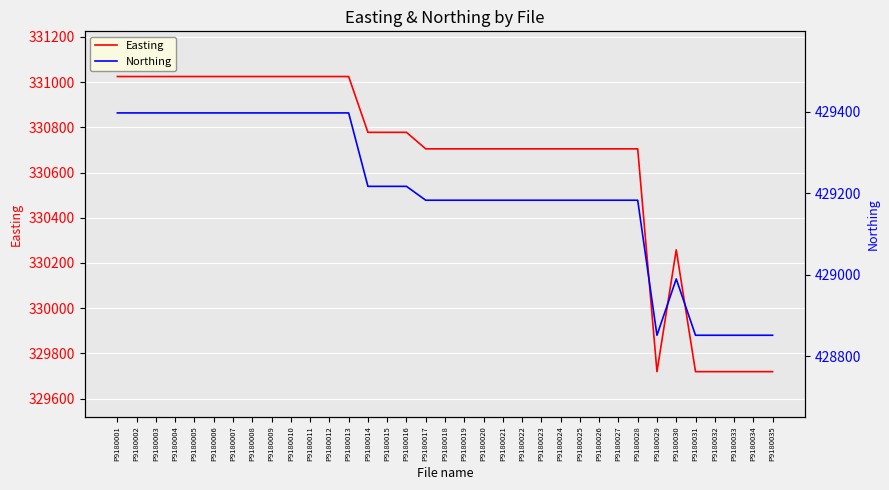

At which category is the sum across all series the highest?

P9180001